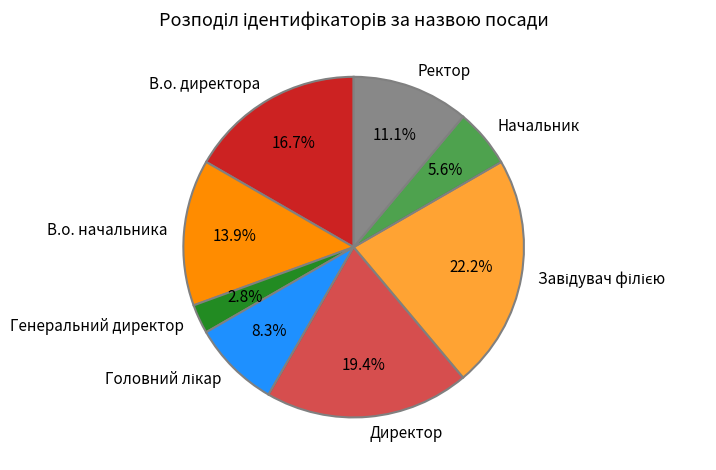

Between В.о. директора and В.о. начальника, which is larger?

В.о. директора